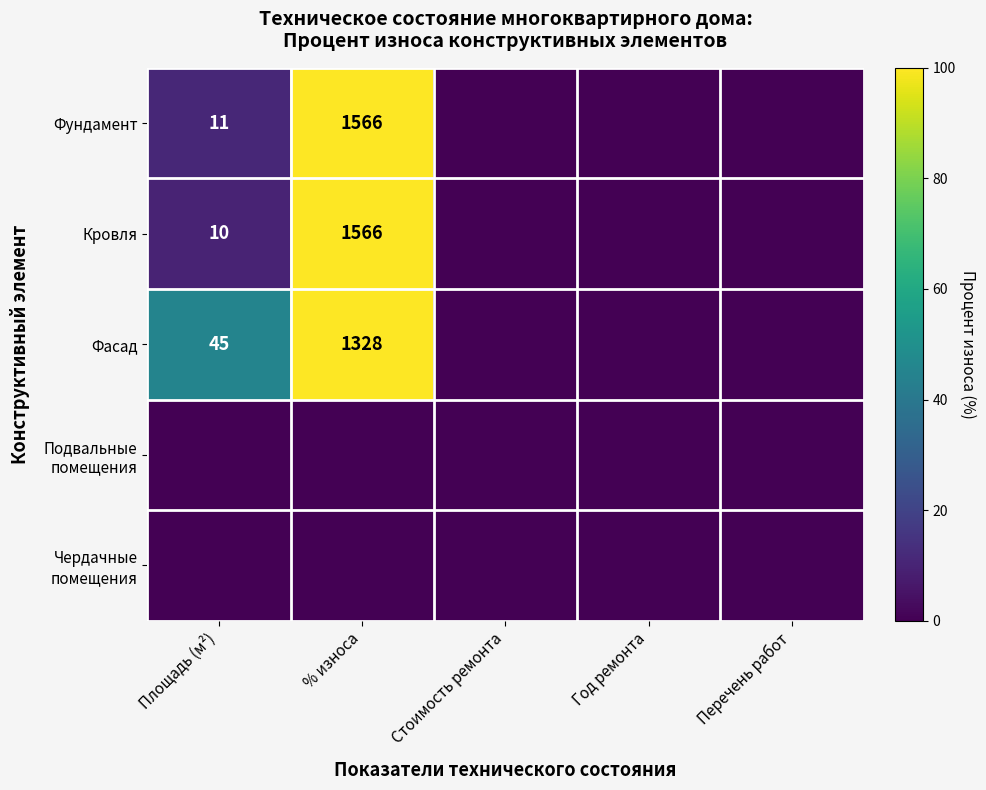

The value of Кровля at Площадь (м²) is 2. True or false?

False